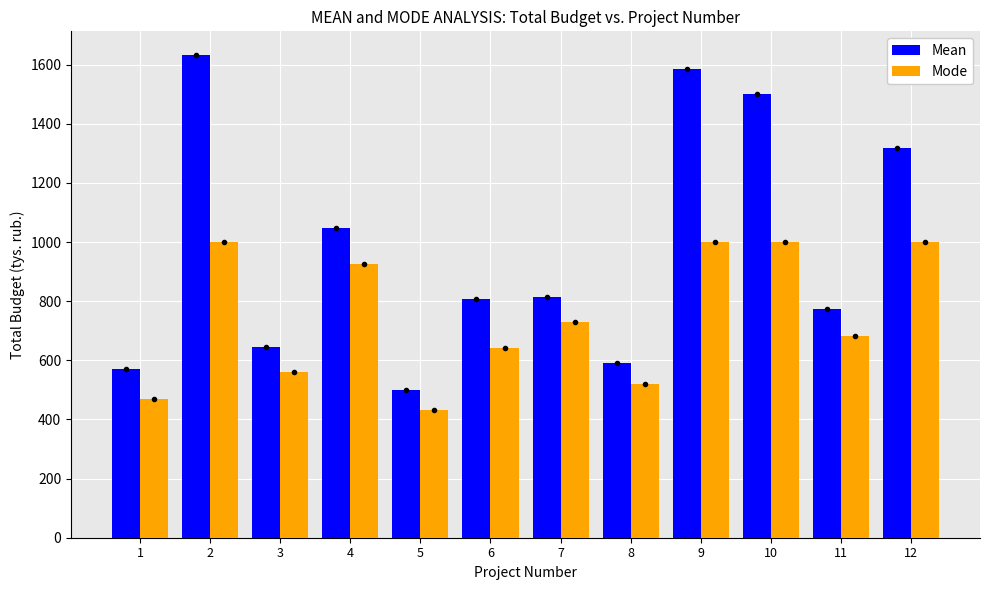

At 4, list the series in order from smallest to largest.

Mode, Mean